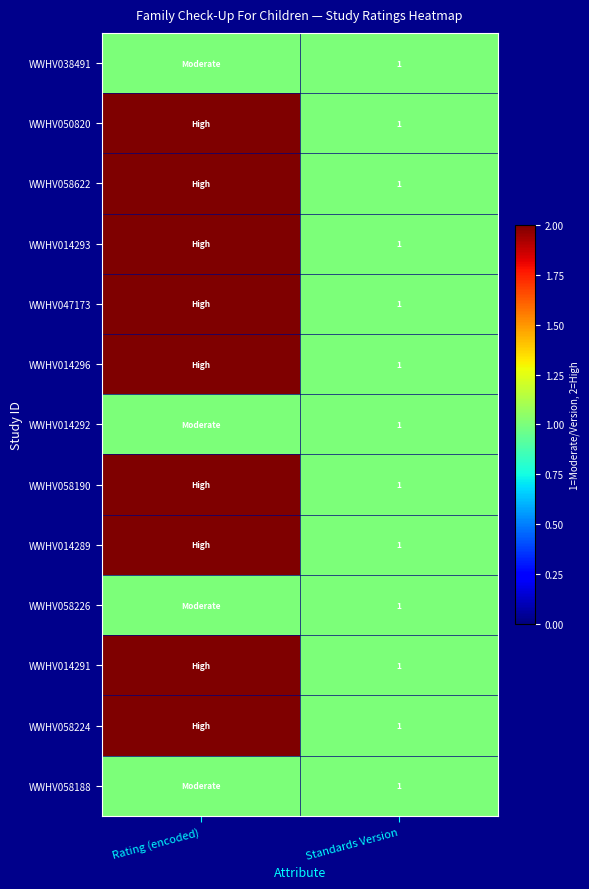

True or false: WWHV014296 has a value of 1 at Standards Version.

True